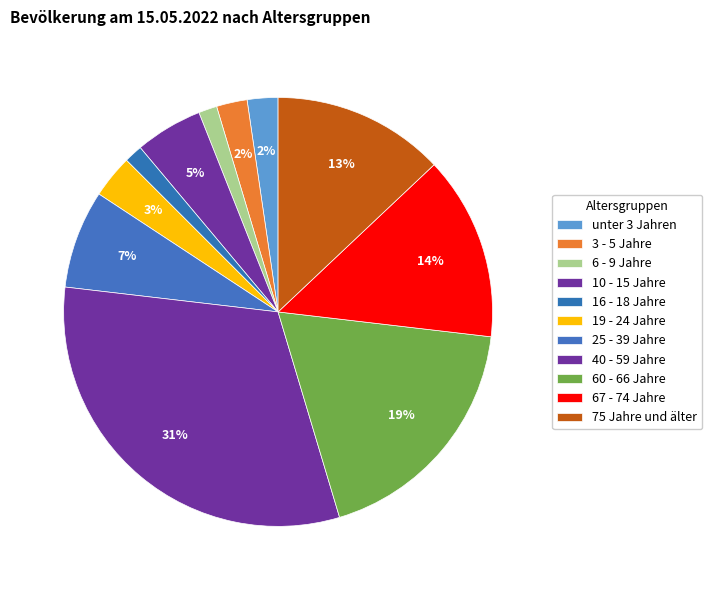

Count the number of slices in the pie.

11